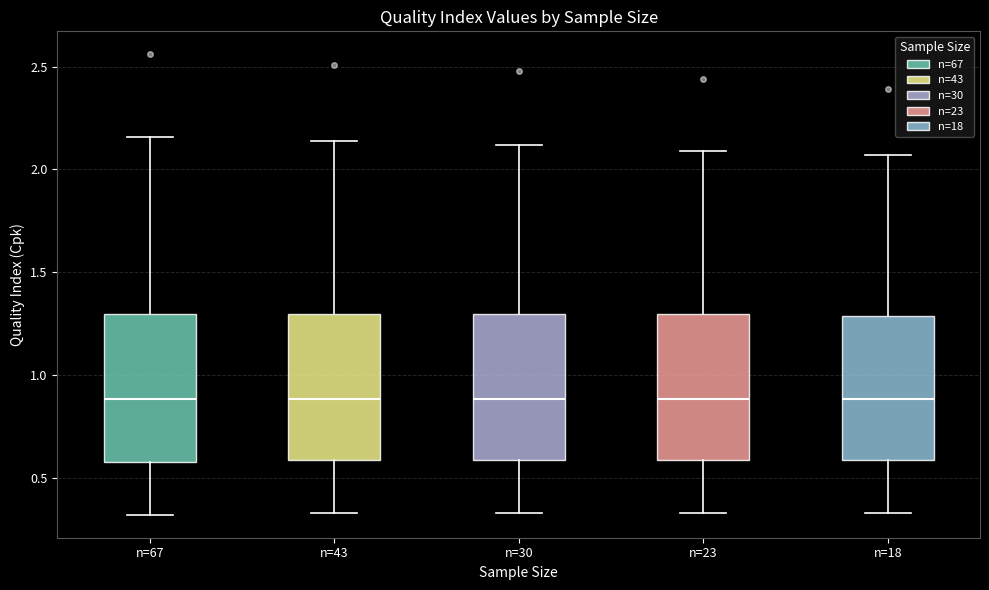

Reading left to right, transcribe this box plot: for each box, give where its median line is, the range the box spans, and where its two whiskers end, as read against the y-axis. The values are not printed on the chart, so give them approximately, as read against the axis.

n=67: median 0.90, box 0.60 to 1.30, whiskers 0.30 to 2.15
n=43: median 0.90, box 0.60 to 1.30, whiskers 0.35 to 2.15
n=30: median 0.90, box 0.60 to 1.30, whiskers 0.35 to 2.10
n=23: median 0.90, box 0.60 to 1.30, whiskers 0.35 to 2.10
n=18: median 0.90, box 0.60 to 1.30, whiskers 0.35 to 2.05